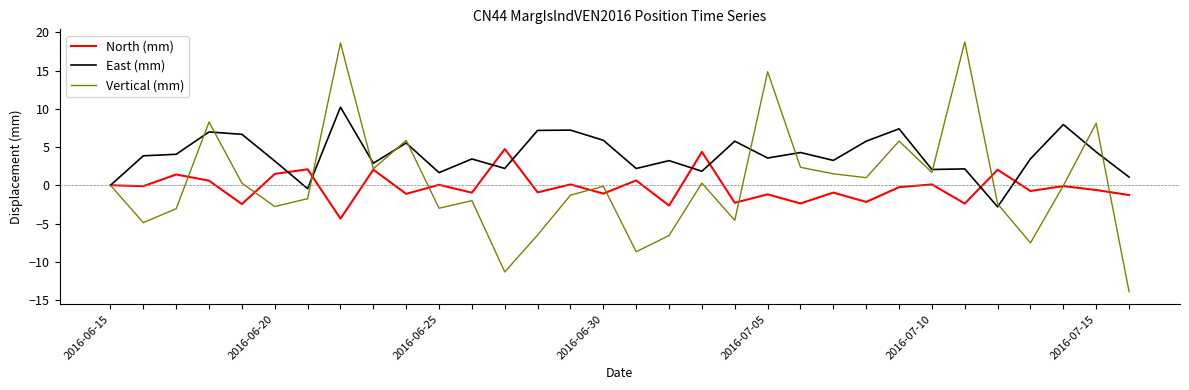

What is the minimum value for North (mm)?

-4.4